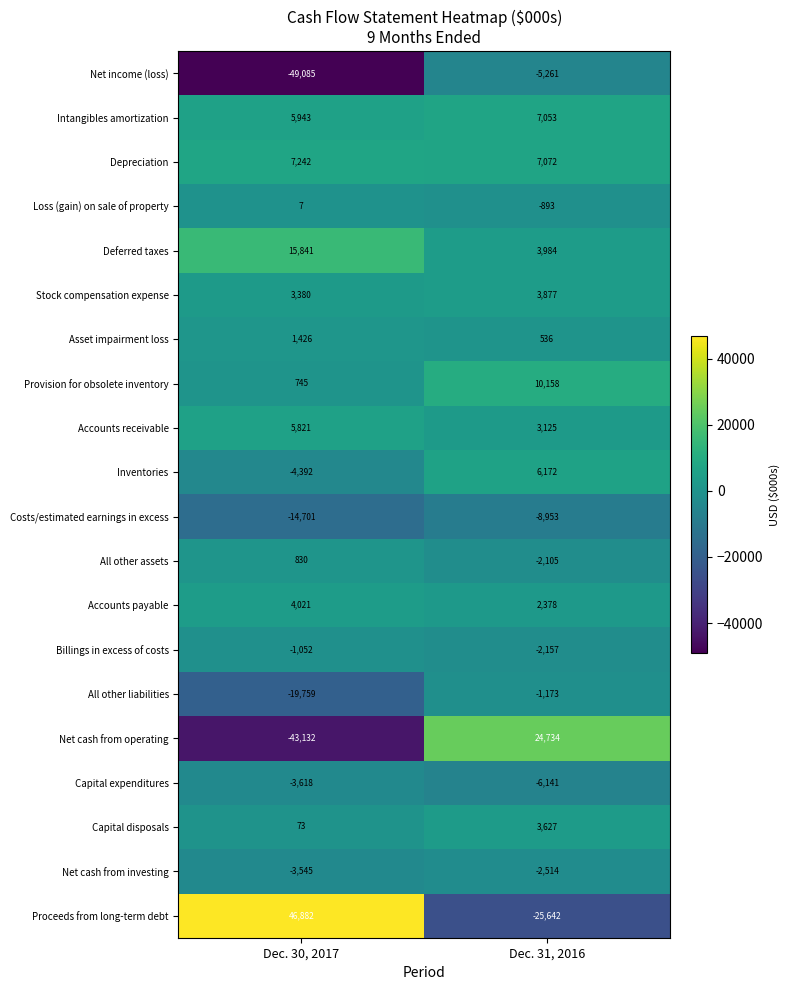

What is the sum of the Intangibles amortization values at Dec. 30, 2017 and Dec. 31, 2016?

12996